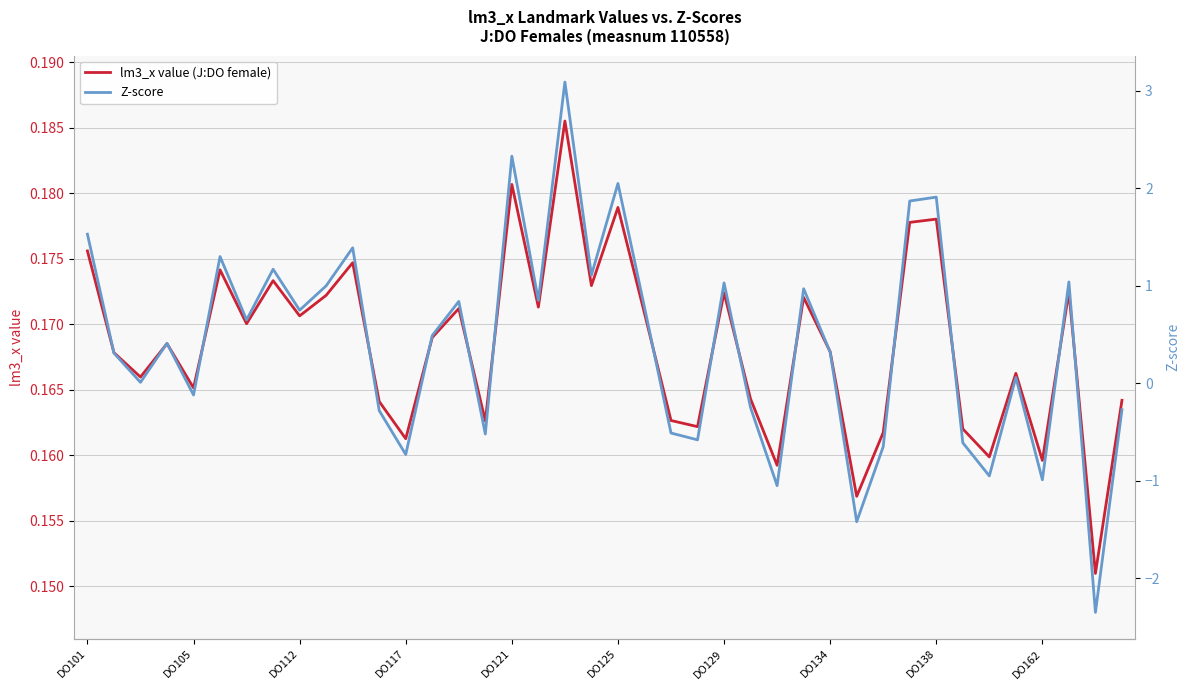

Between 11 and 34, which is larger?

11